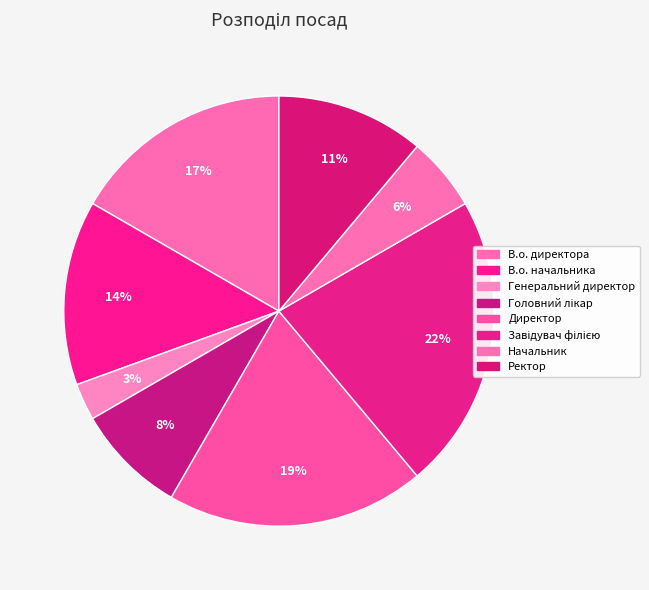

How many segments does this pie chart have?

8